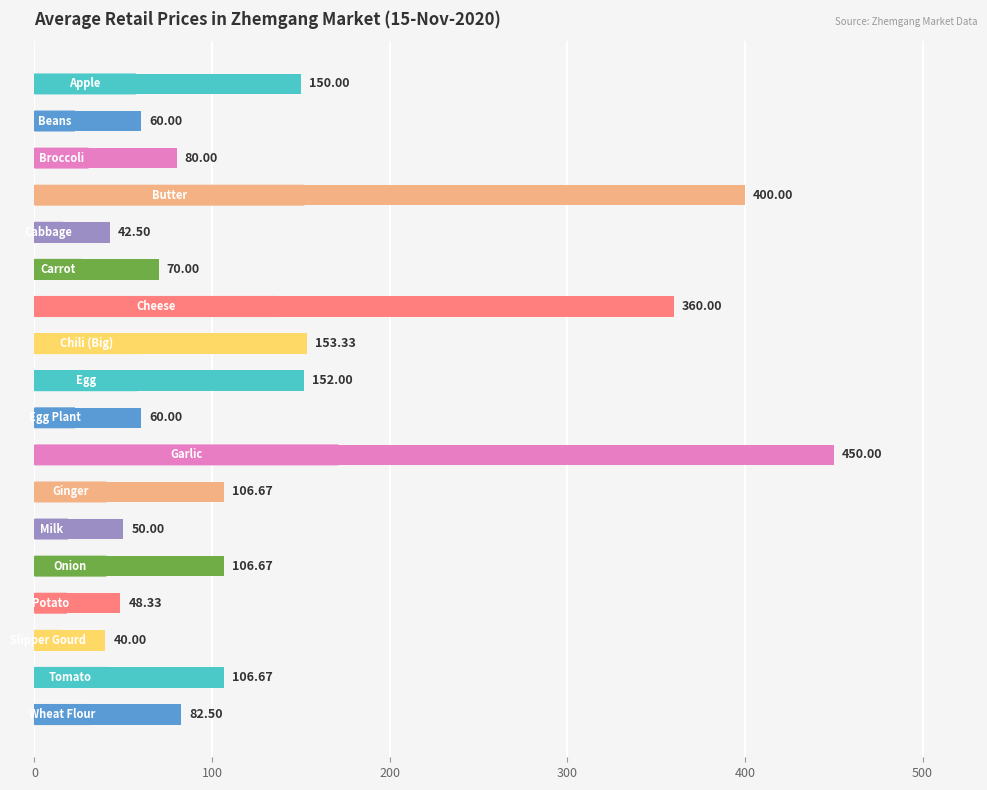

What is the difference between the second highest and minimum values?

360.0